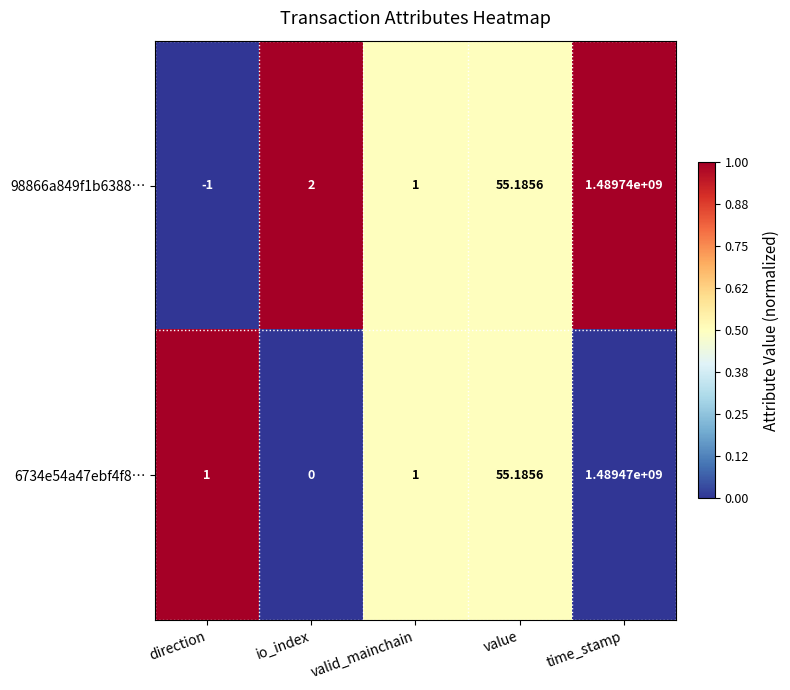

At which label is 98866a849f1b6388… closest to 744869999?

value